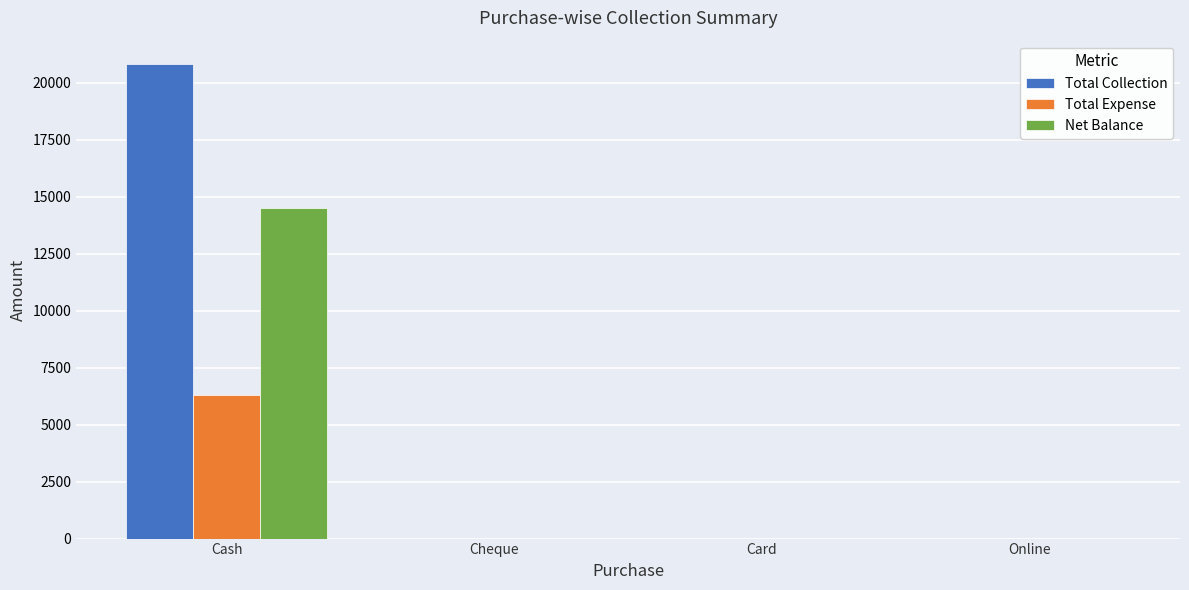

True or false: Net Balance has a value of 14520 at Cash.

True